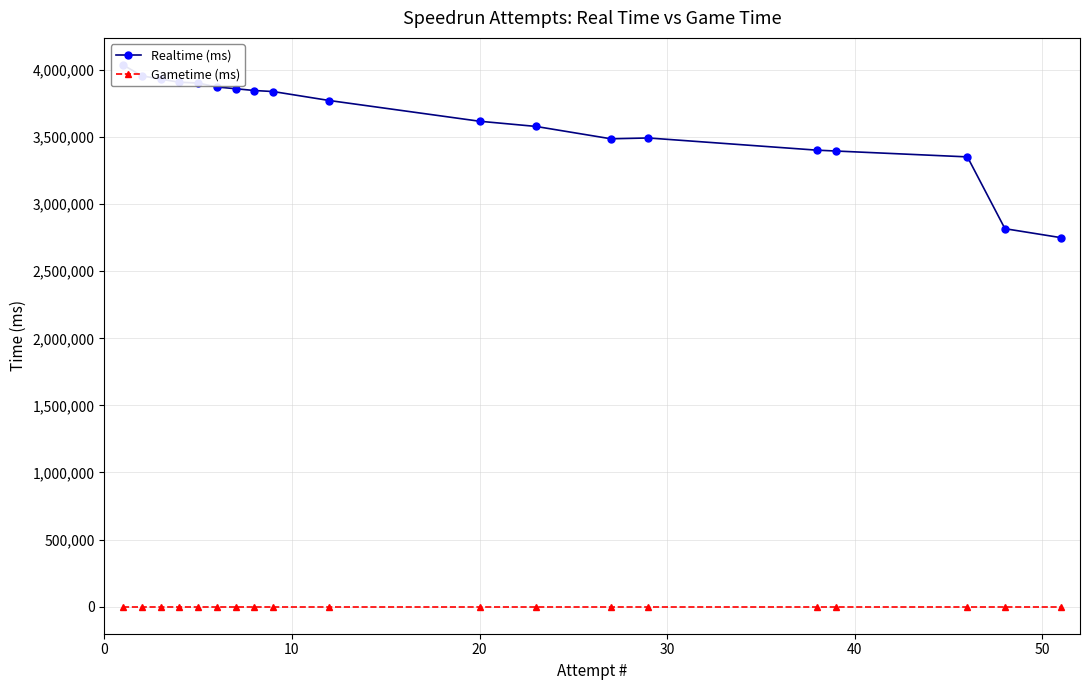

How many lines are shown in the chart?

2